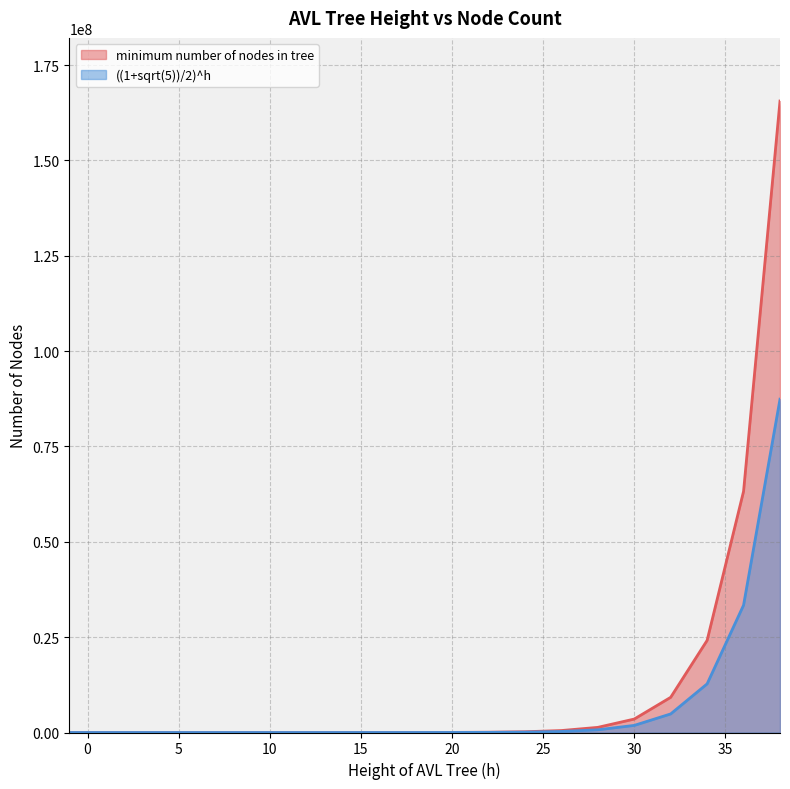

True or false: minimum number of nodes in tree and ((1+sqrt(5))/2)^h intersect in this chart.

False